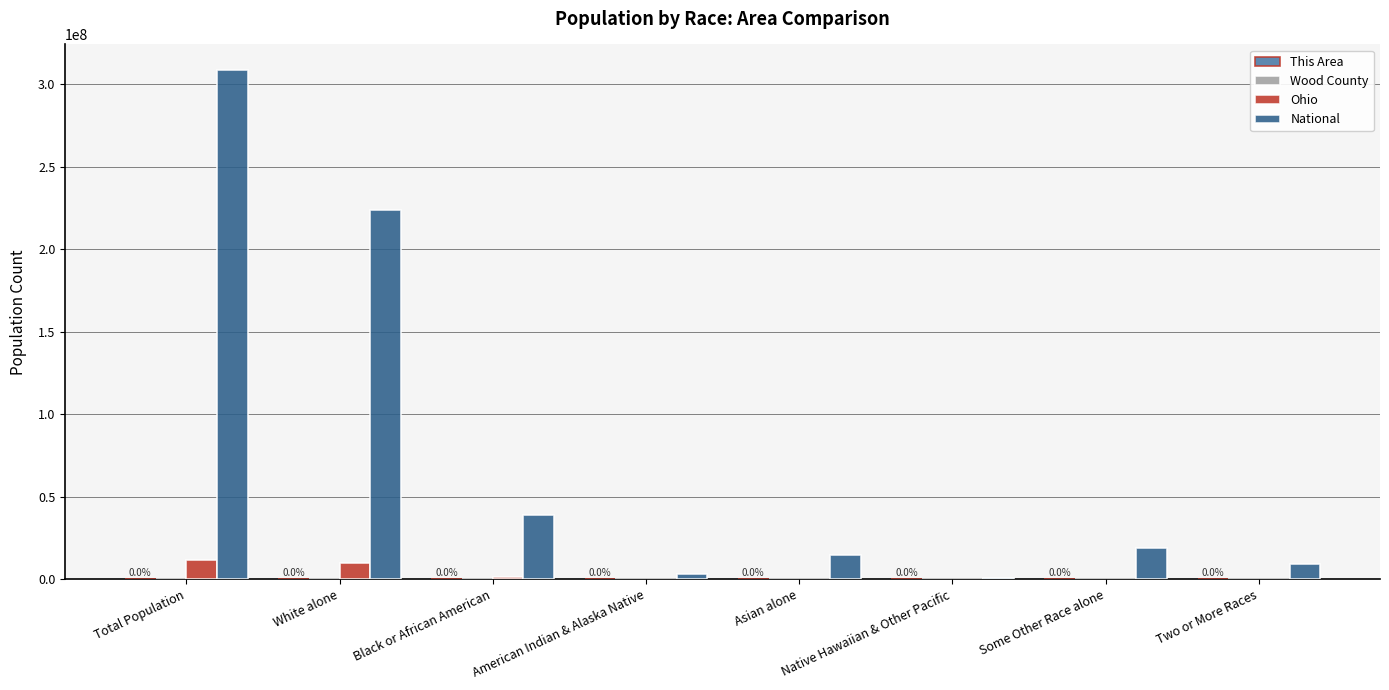

The National series shows 540013 at Native Hawaiian & Other Pacific. True or false?

True